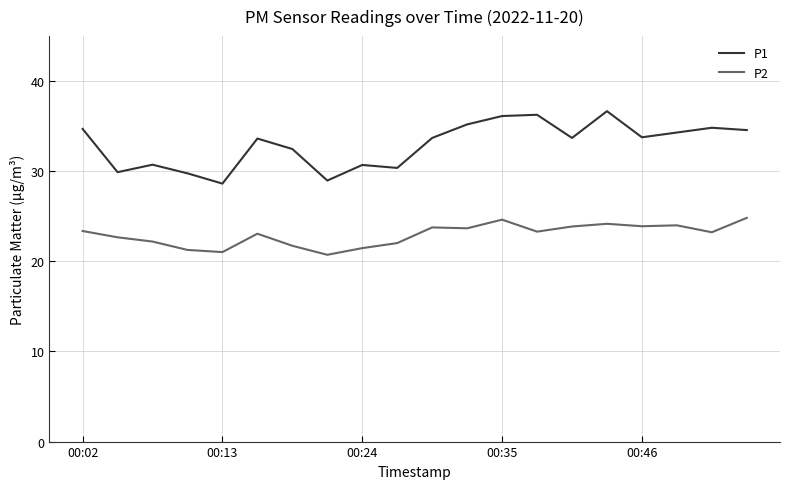

True or false: P2 and P1 intersect in this chart.

False